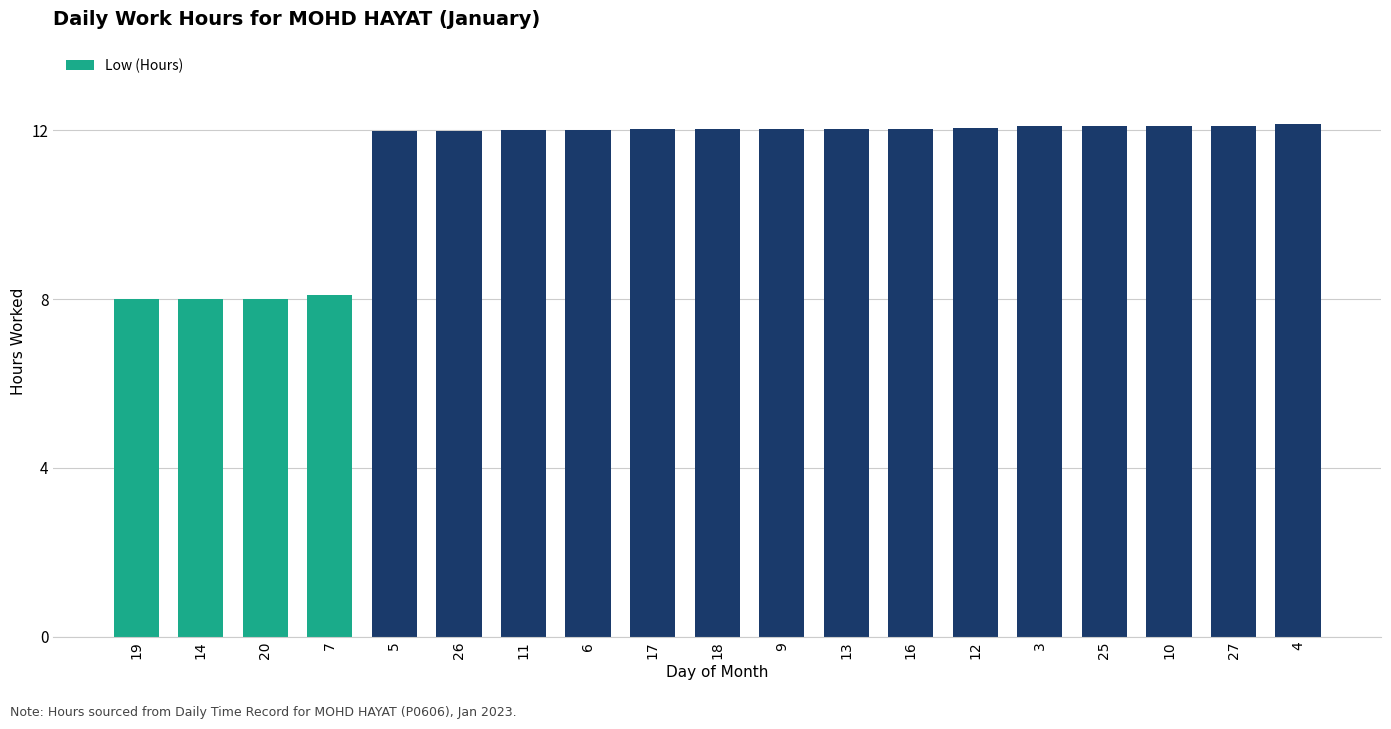

What is the change in value from 19 to 9?

+4.0